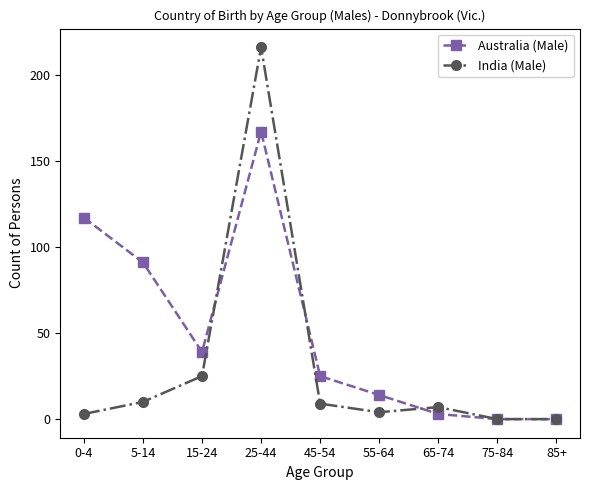

The value of India (Male) at 85+ is 0. True or false?

True